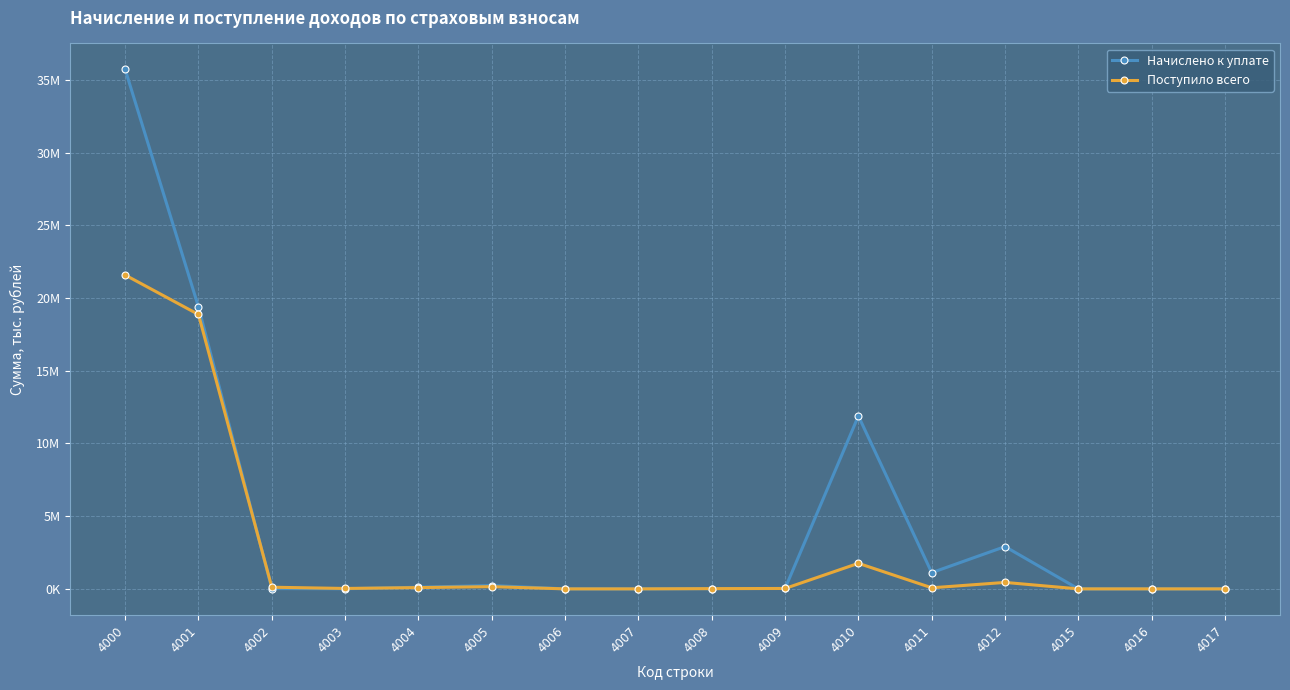

Reading right to left, extract all data points from this chart.

Начислено к уплате: 4	5	22	2909006	1114410	11890598	29254	16503	20	60	231397	113411	9221	20675	19390424	35725010
Поступило всего: -89	-51	244	443839	74122	1757446	27722	16326	-10	13	151654	88237	29113	113929	18869790	21584895